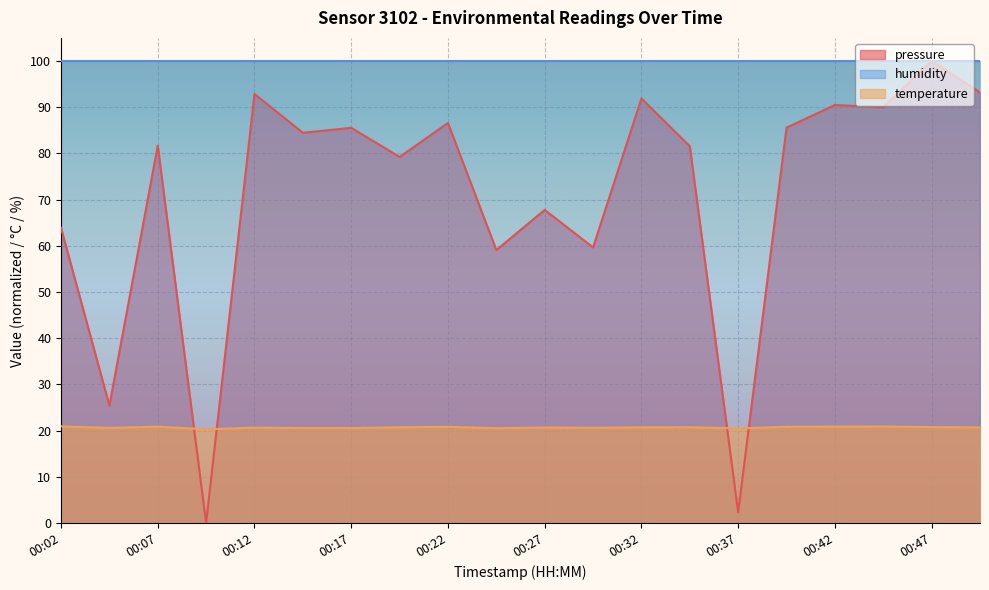

Rank the categories by temperature value from lowest to highest.

00:09, 00:37, 00:24, 00:14, 00:17, 00:04, 00:29, 00:12, 00:27, 00:49, 00:32, 00:19, 00:34, 00:47, 00:22, 00:39, 00:07, 00:42, 00:44, 00:02